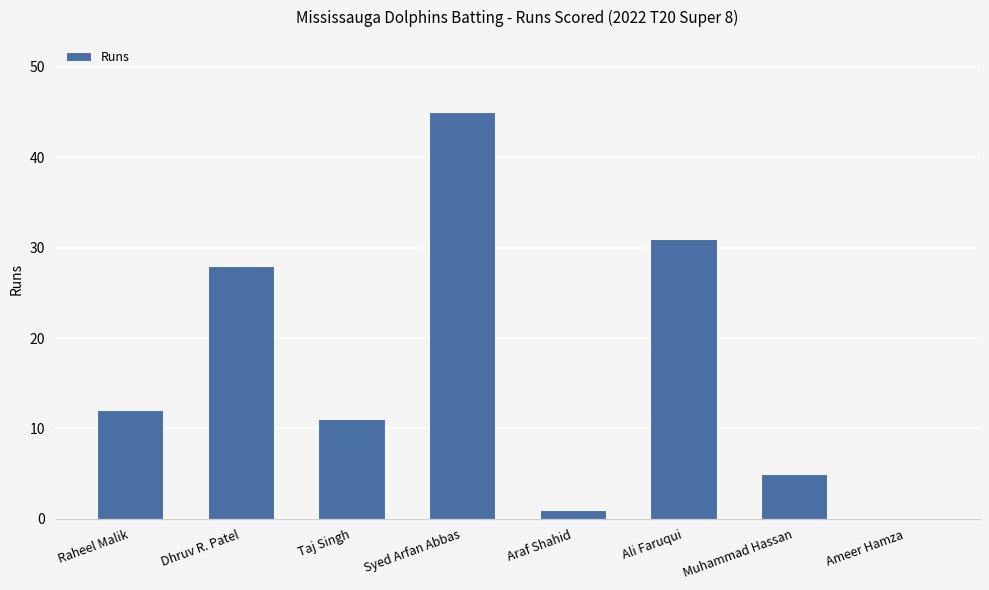

Which has a higher value, Ameer Hamza or Ali Faruqui?

Ali Faruqui